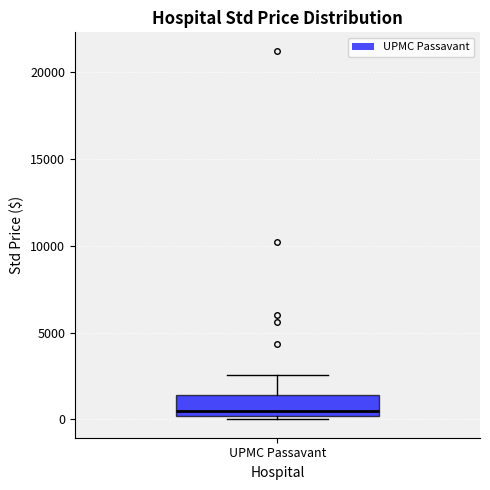

Transcribe this box plot: give where the median line is, the range the box spans, and where the two whiskers end, as read against the y-axis. The values are not printed on the chart, so give them approximately, as read against the axis.

median 500, box 0 to 1500, whiskers 0 (just below the box's lower edge) to 2500